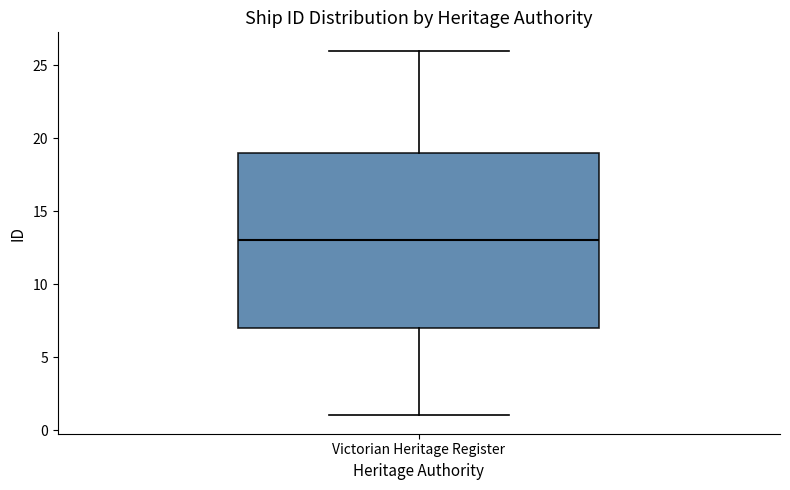

Read this box plot against the y-axis: the position of the median line, the range covered by the box, and the ends of both whiskers. The values are not printed on the chart, so give them approximately, as read against the axis.

median 13, box 7 to 19, whiskers 1 to 26